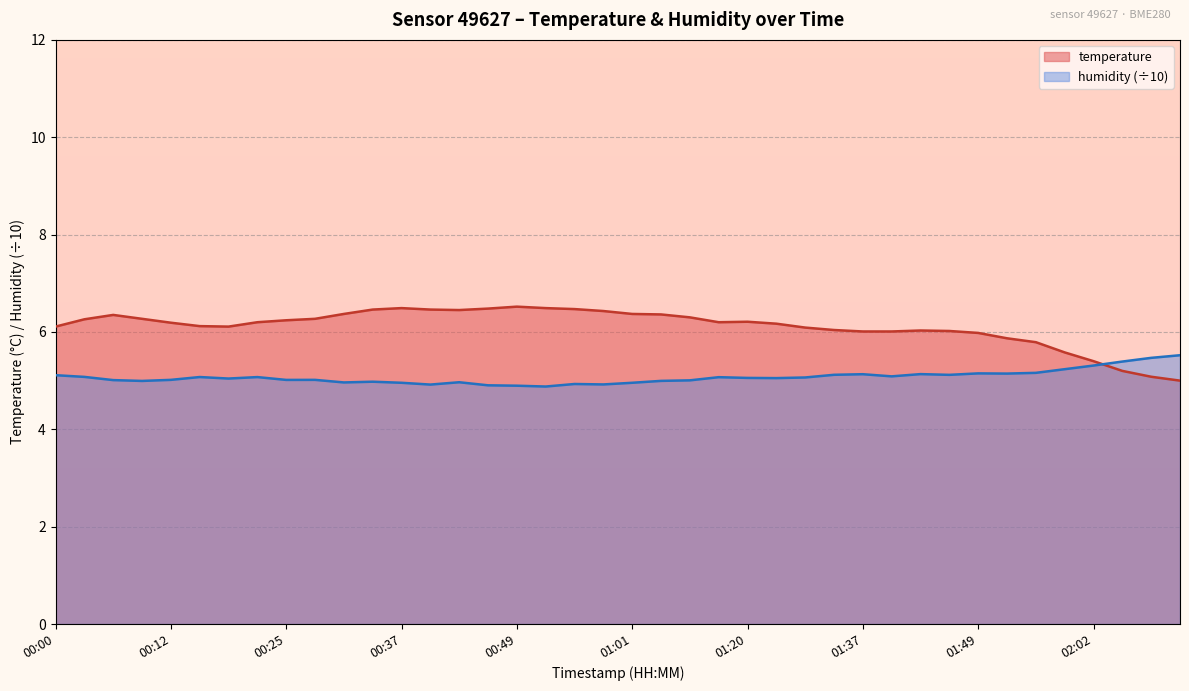

Between 00:55 and 02:08, which series saw the biggest shift?

temperature